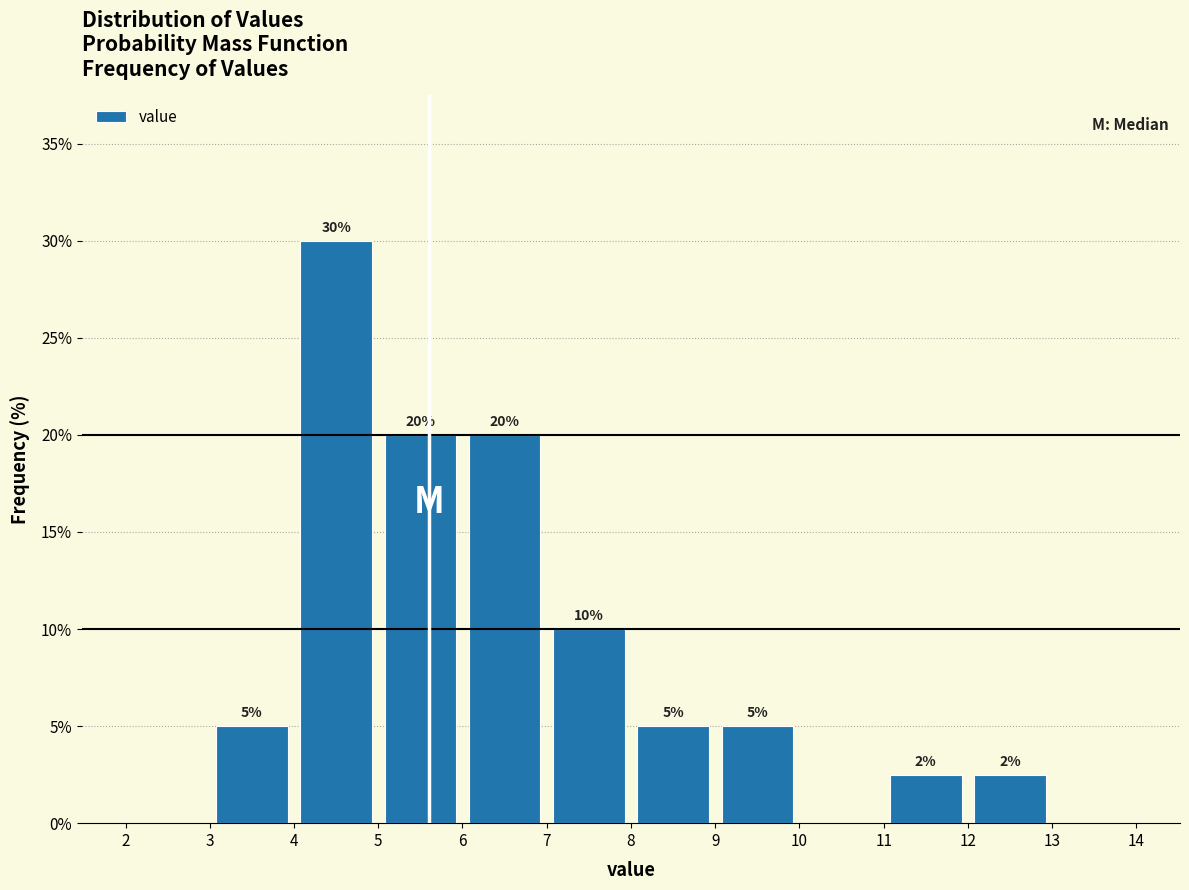

Which range on the x-axis has the tallest bar?

4 to 5